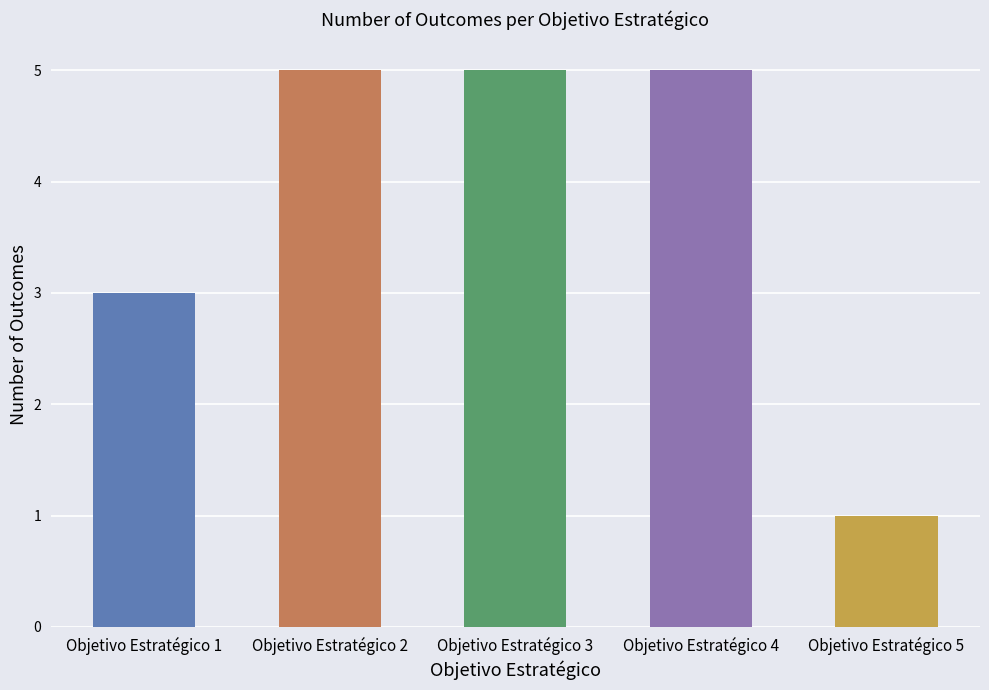

At which label is the value closest to 3?

Objetivo Estratégico 1